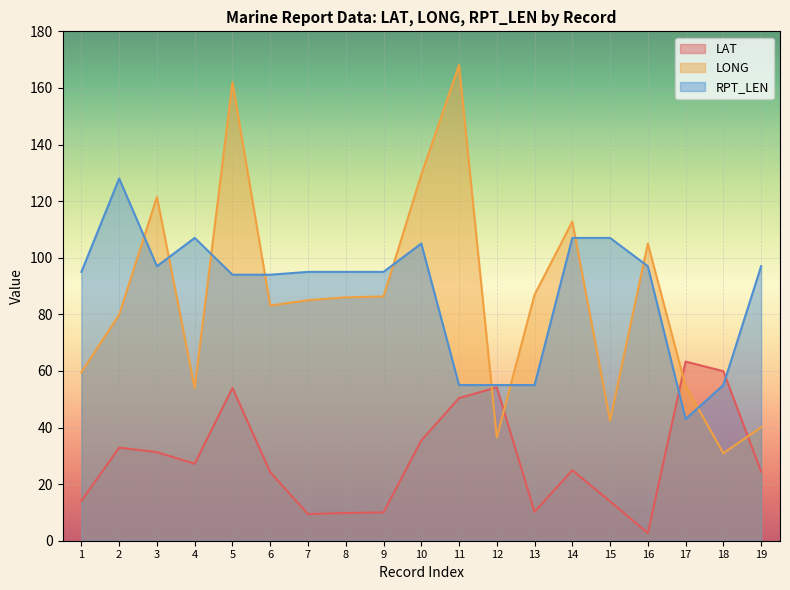

True or false: LAT has more than 0 interior local peaks.

True